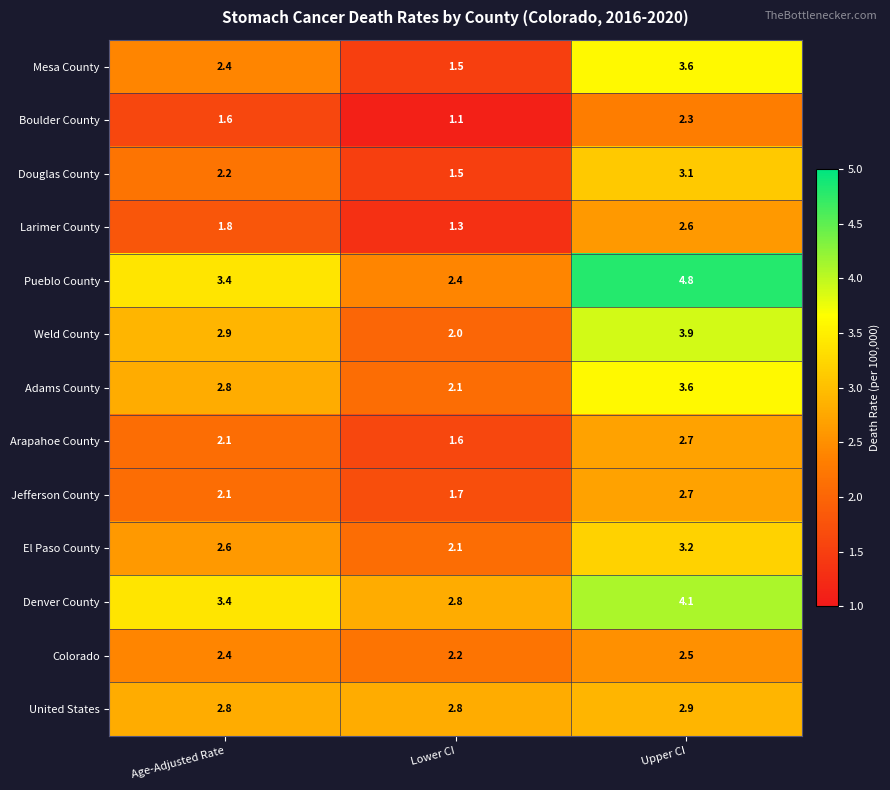

What is the sum of all United States values?

8.5